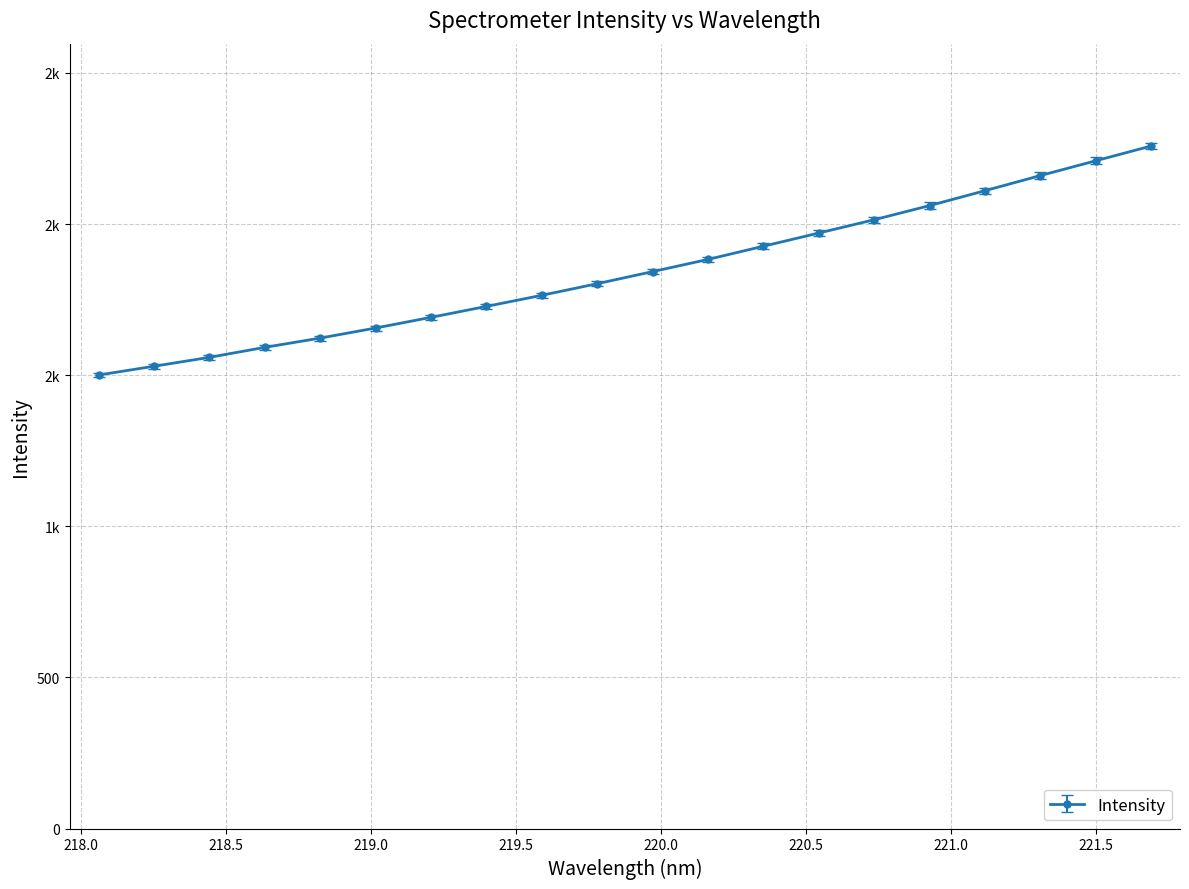

Is this an area chart (filled region under the line)?

No